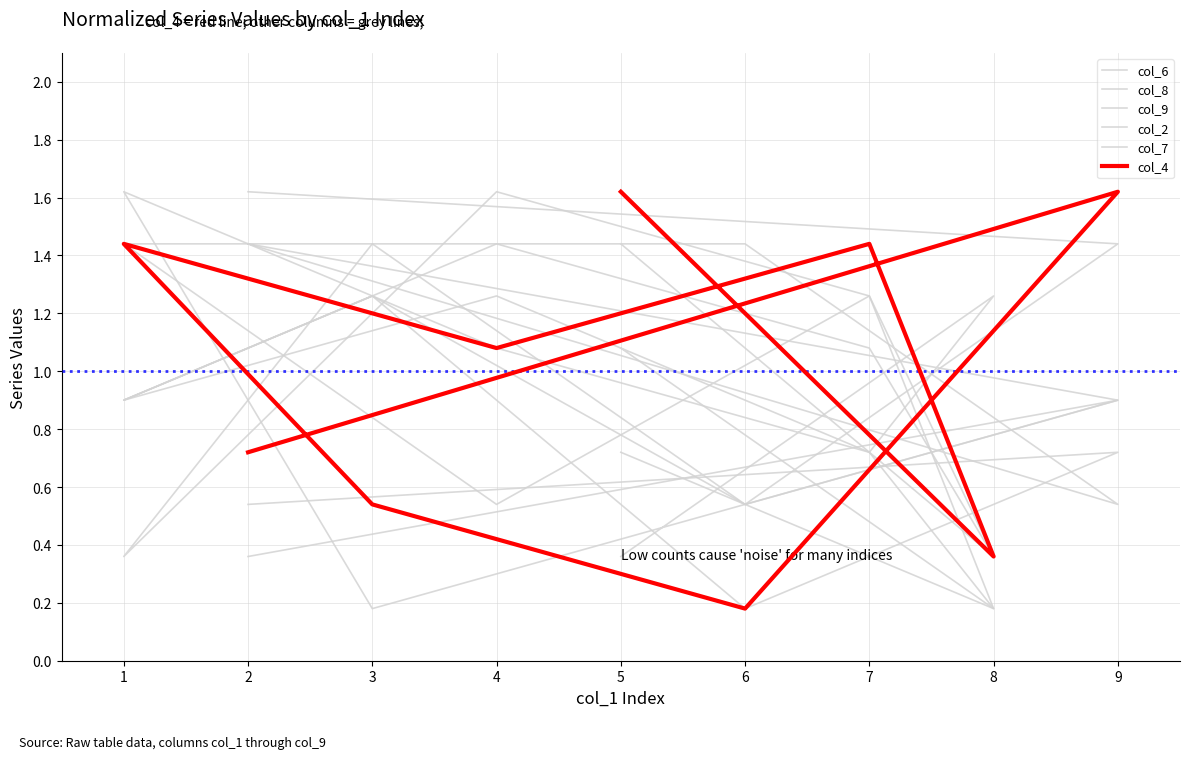

At which label is col_4 closest to 0?

6